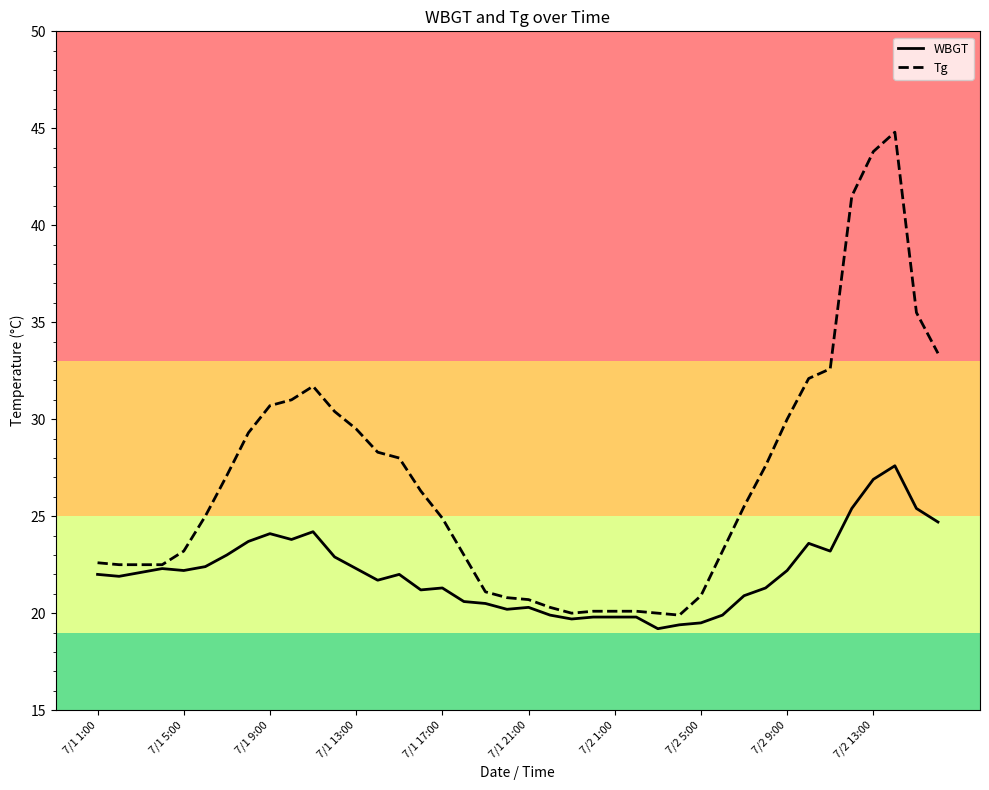

Rank the series by their average value, from highest to lowest.

Tg, WBGT